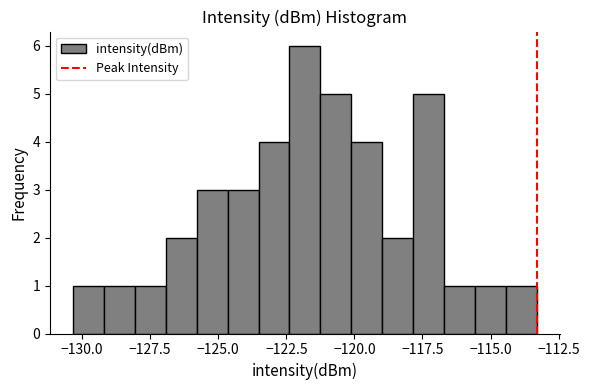

Read against the x-axis, roughly where is the centre of the tallest bar?

-122.0